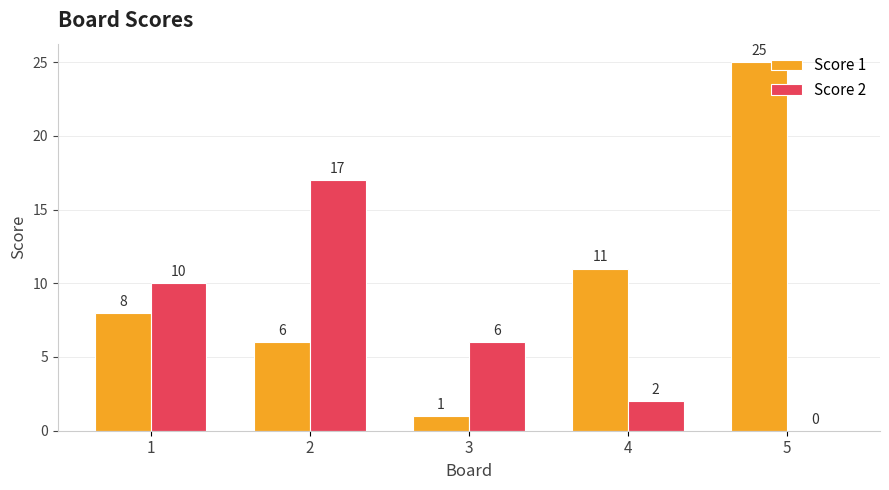

What is the sum of all Score 2 values?

35